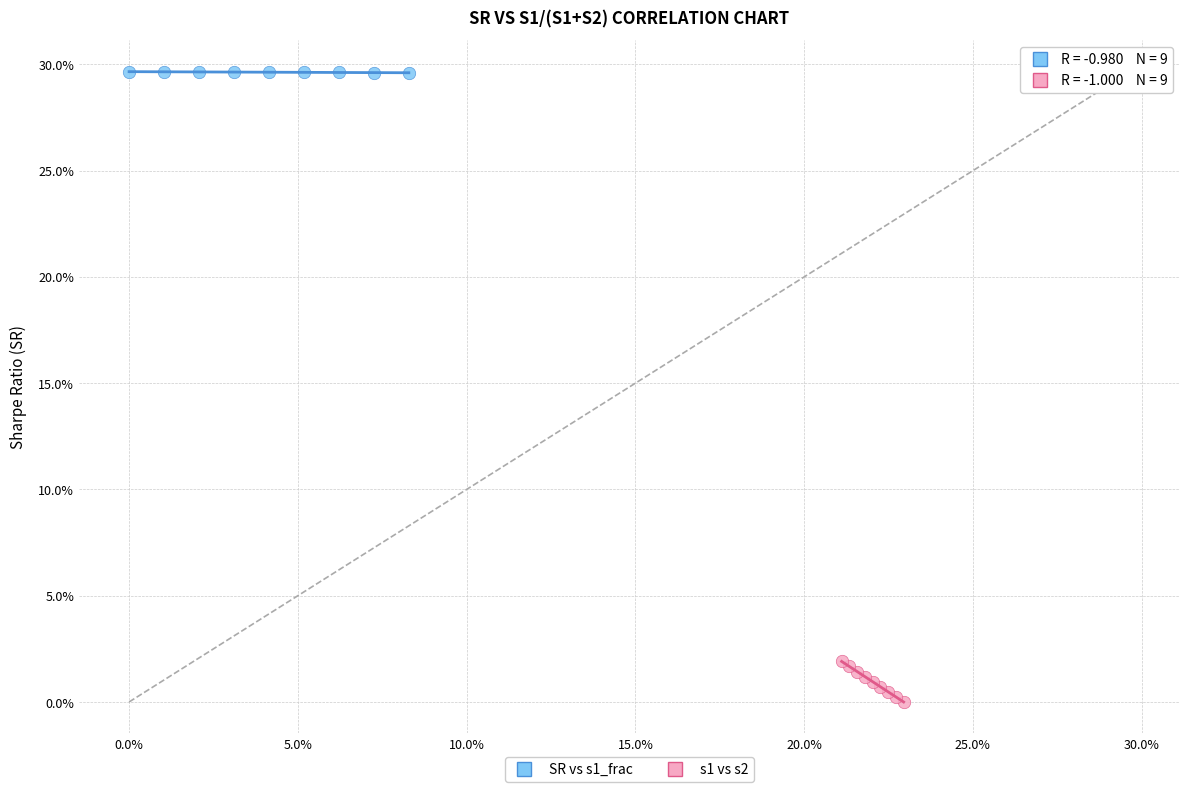

Which series contains the highest Y value?

SR vs s1_frac